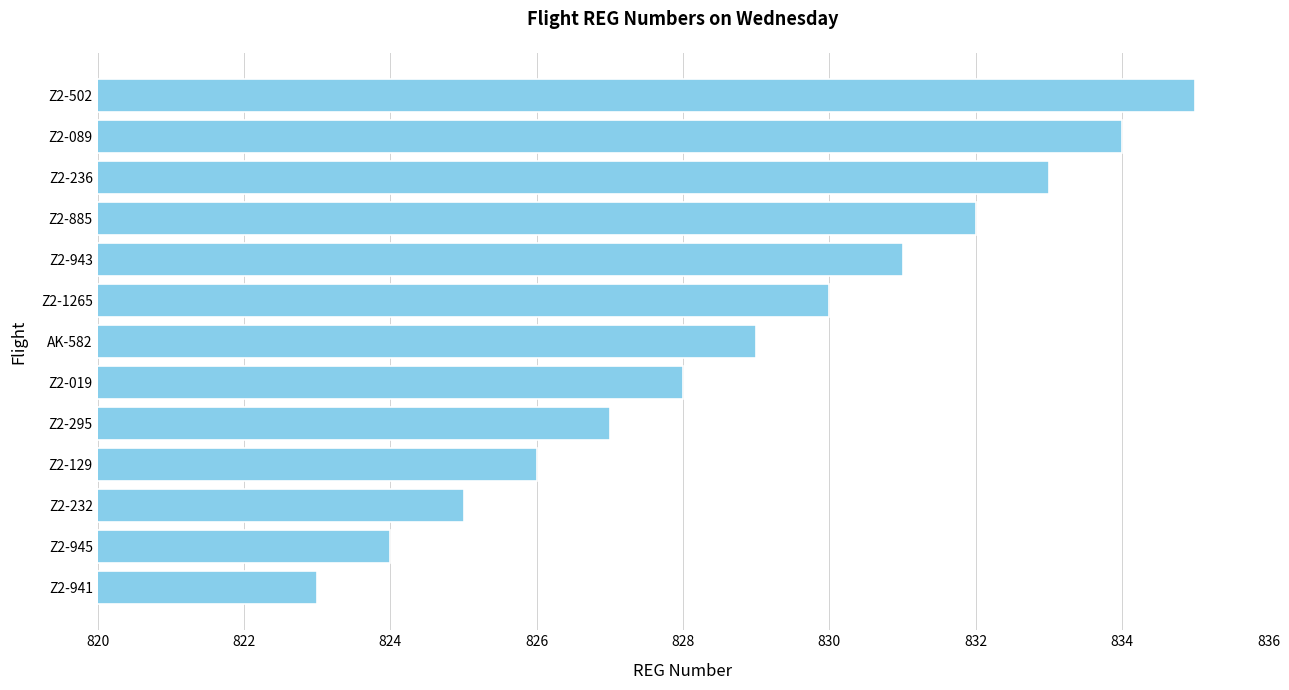

What is the difference between the second highest and second lowest values?

10